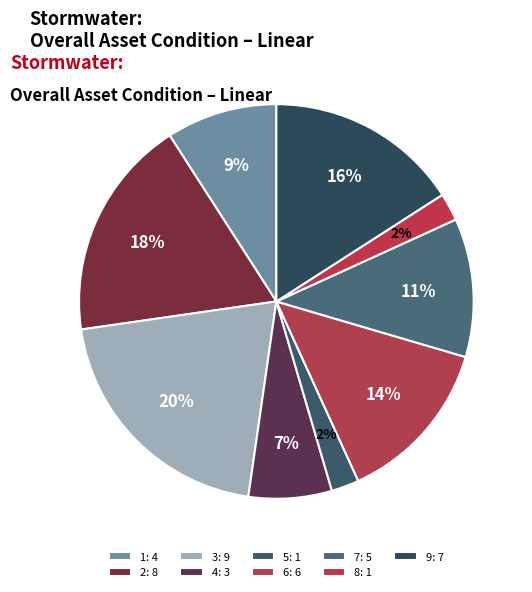

Which slice is the smallest?

5